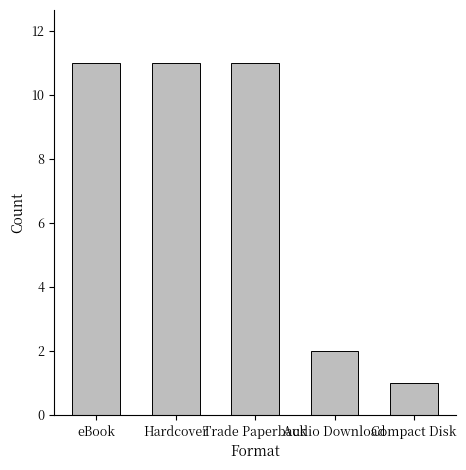

True or false: the data shows 6 at Trade Paperback.

False